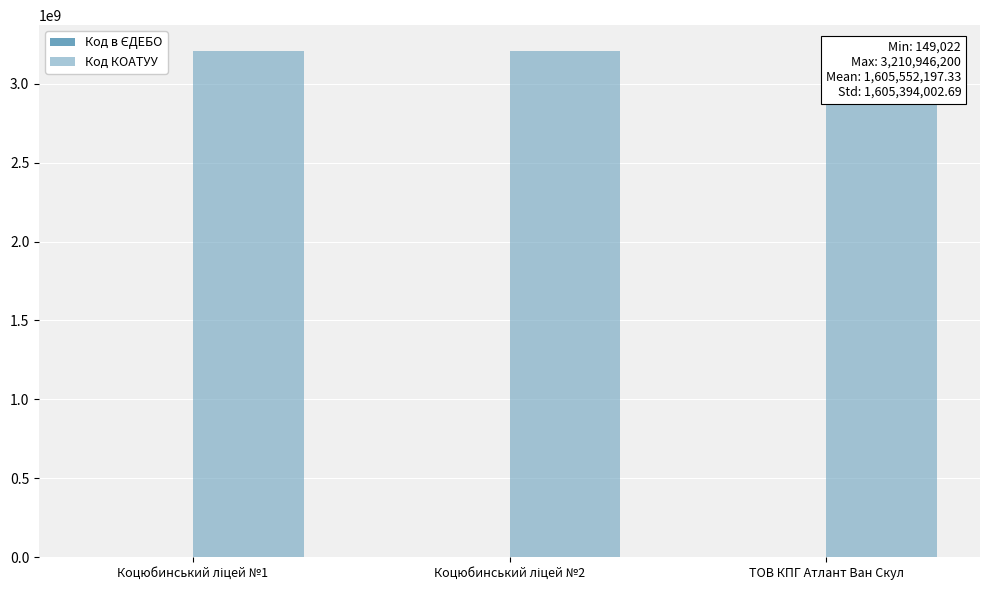

Rank the series by their maximum value, from highest to lowest.

Код КОАТУУ, Код в ЄДЕБО